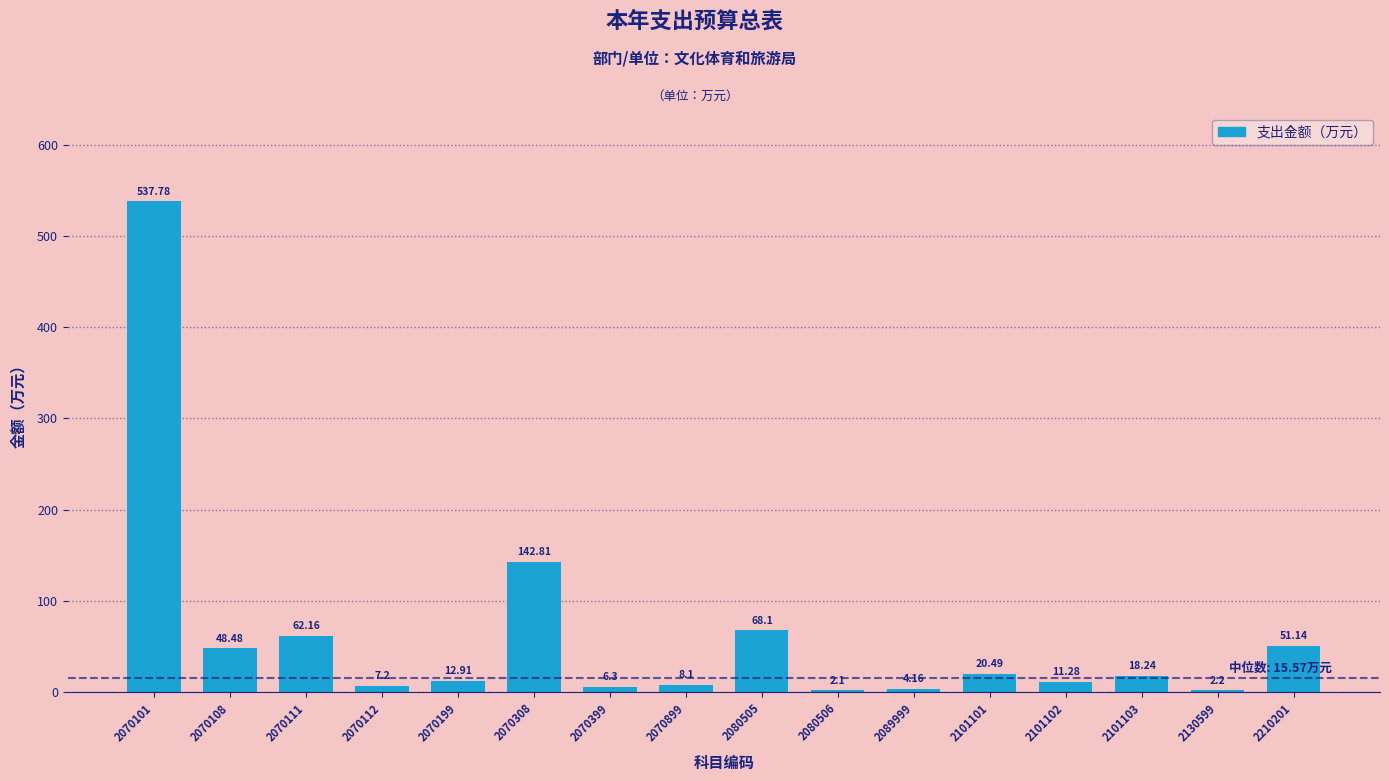

What is the ratio of the value at 2070399 to the value at 2101102?

0.6